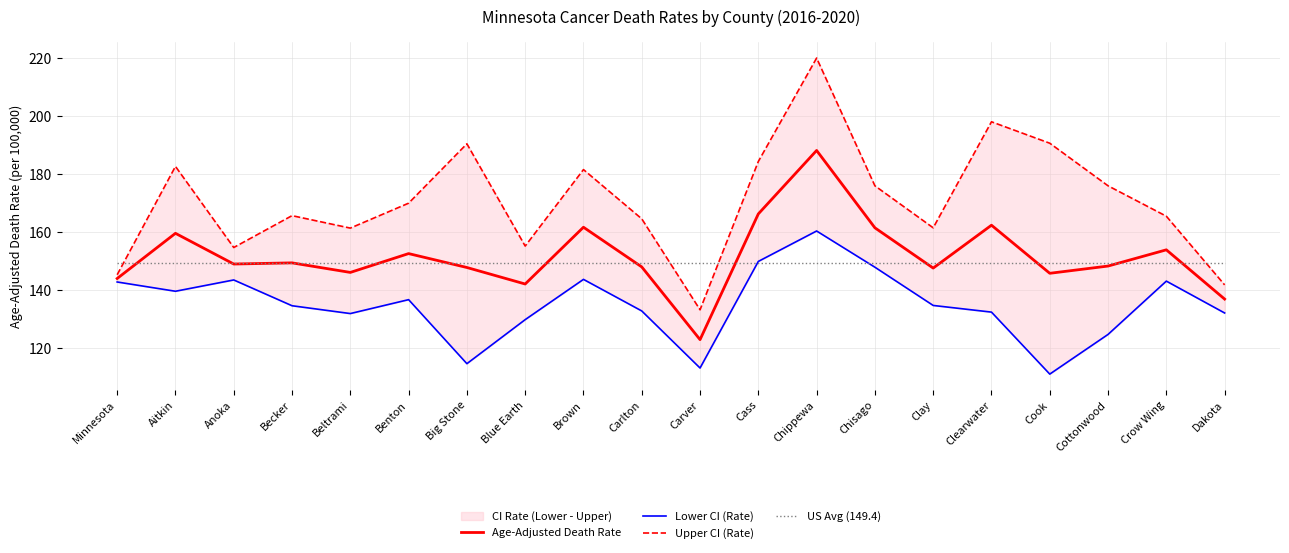

Reading left to right, what are all the values shown in this chart?

Age-Adjusted Death Rate: 144.0	159.6	149.0	149.4	146.1	152.6	147.8	142.1	161.7	148.0	122.9	166.3	188.2	161.5	147.6	162.4	145.8	148.3	153.9	136.9
Lower CI (Rate): 142.8	139.6	143.5	134.6	131.9	136.7	114.6	129.8	143.7	132.8	113.1	149.9	160.4	147.9	134.7	132.4	111.0	124.7	143.1	132.1
Upper CI (Rate): 145.3	182.7	154.7	165.7	161.4	170.0	190.5	155.2	181.6	164.6	133.2	184.4	220.1	176.0	161.5	198.1	190.7	176.0	165.5	141.8
US Avg (149.4): 149.4	149.4	149.4	149.4	149.4	149.4	149.4	149.4	149.4	149.4	149.4	149.4	149.4	149.4	149.4	149.4	149.4	149.4	149.4	149.4